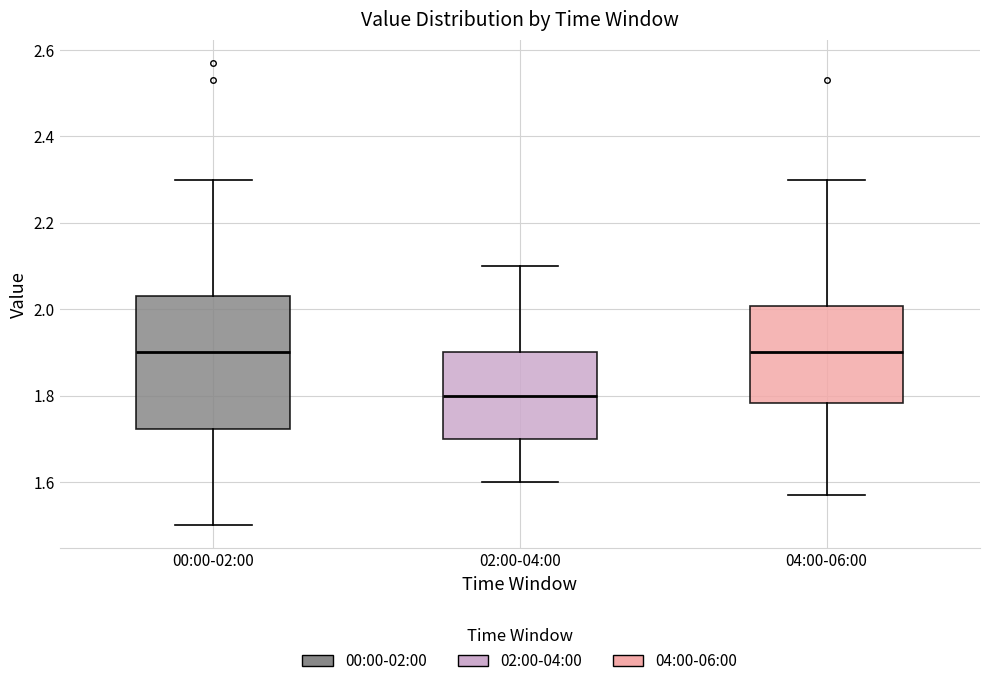

Where does the upper whisker of the box for 00:00-02:00 end on the y-axis? The values are not printed on the chart, so give them approximately, as read against the axis.

2.30